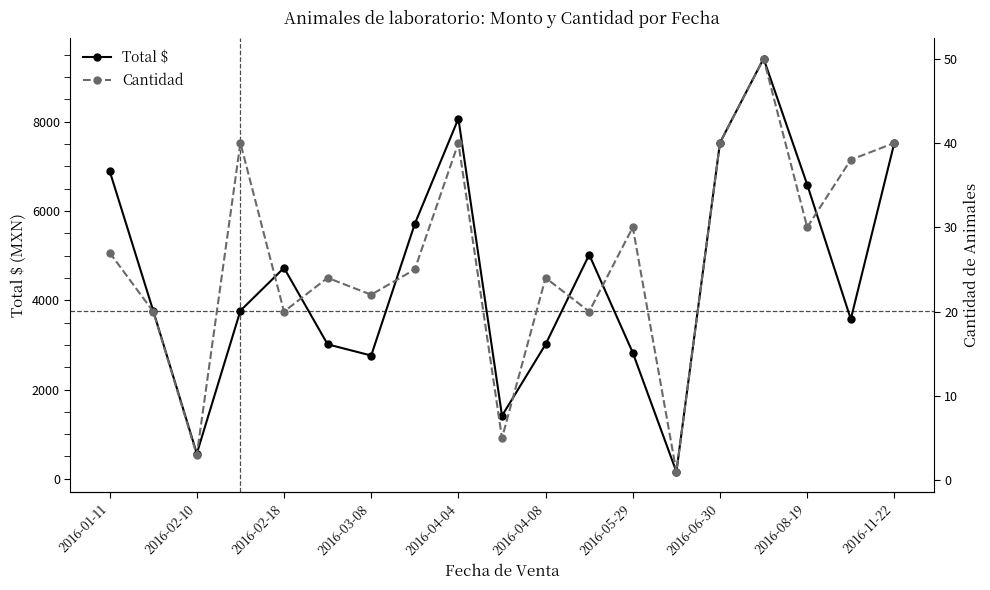

Which series has the widest spread of values?

Total $